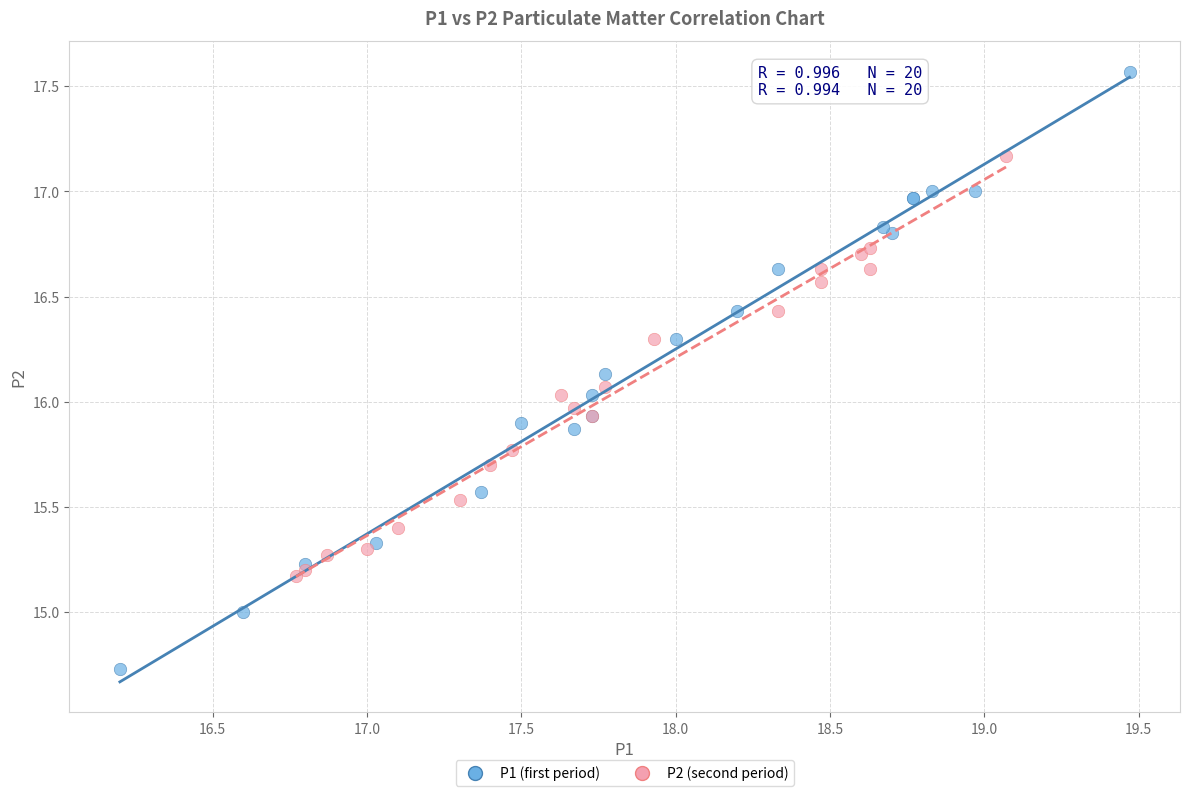

Which series reaches the maximum Y coordinate?

P1 (first period)